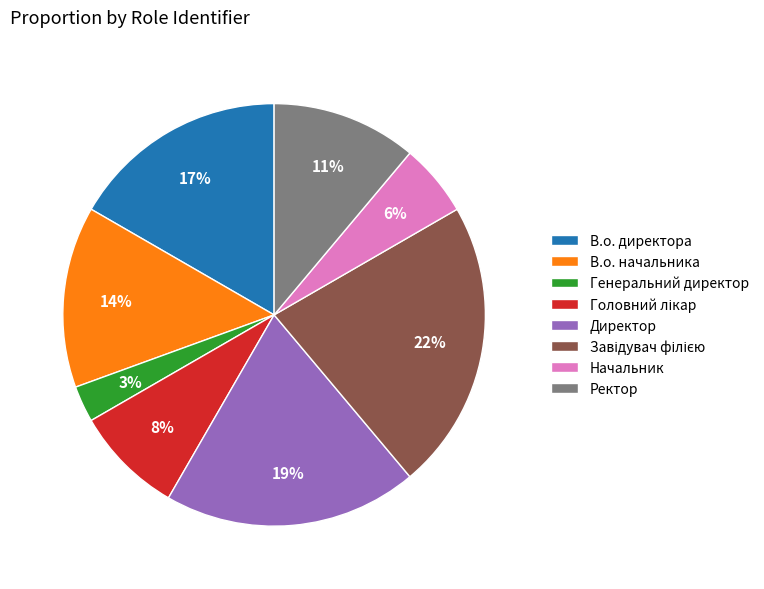

True or false: Генеральний директор accounts for 11% of the total.

False